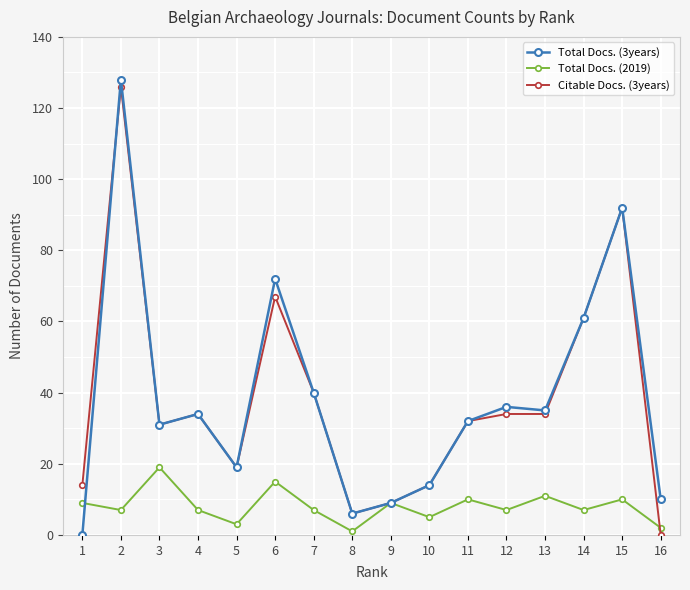

The value of Total Docs. (2019) at 13 is 20. True or false?

False